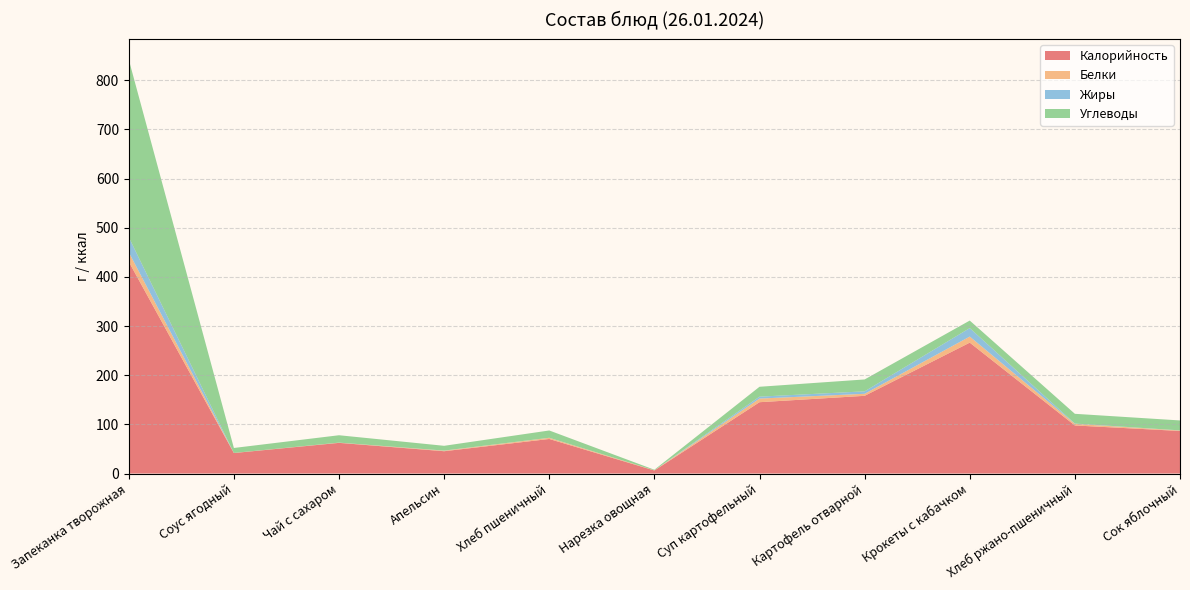

Reading left to right, list all the values displayed in this chart.

Калорийность: Запеканка творожная=431.0	Соус ягодный=41.7	Чай с сахаром=62.4	Апельсин=45.4	Хлеб пшеничный=70.3	Нарезка овощная=6.2	Суп картофельный=145.1	Картофель отварной=158.1	Крокеты с кабачком=266.3	Хлеб ржано-пшеничный=97.8	Сок яблочный=86.6
Белки: Запеканка творожная=19.3	Соус ягодный=0.2	Чай с сахаром=0.4	Апельсин=1.1	Хлеб пшеничный=2.3	Нарезка овощная=0.4	Суп картофельный=7.4	Картофель отварной=4.1	Крокеты с кабачком=12.3	Хлеб ржано-пшеничный=3.3	Сок яблочный=1.0
Жиры: Запеканка творожная=30.6	Соус ягодный=0.0	Чай с сахаром=0.1	Апельсин=0.2	Хлеб пшеничный=0.2	Нарезка овощная=0.0	Суп картофельный=3.9	Картофель отварной=5.0	Крокеты с кабачком=17.3	Хлеб ржано-пшеничный=0.6	Сок яблочный=0.2
Углеводы: Запеканка творожная=361.4	Соус ягодный=10.1	Чай с сахаром=15.0	Апельсин=9.7	Хлеб пшеничный=14.8	Нарезка овощная=1.1	Суп картофельный=20.1	Картофель отварной=24.2	Крокеты с кабачком=15.3	Хлеб ржано-пшеничный=19.8	Сок яблочный=20.2